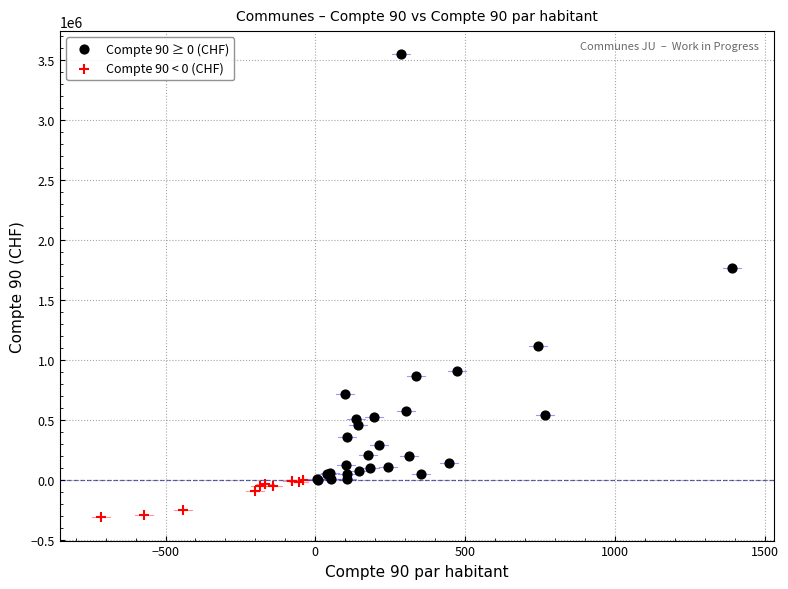

Which series reaches the minimum Y coordinate?

Compte 90 < 0 (CHF)